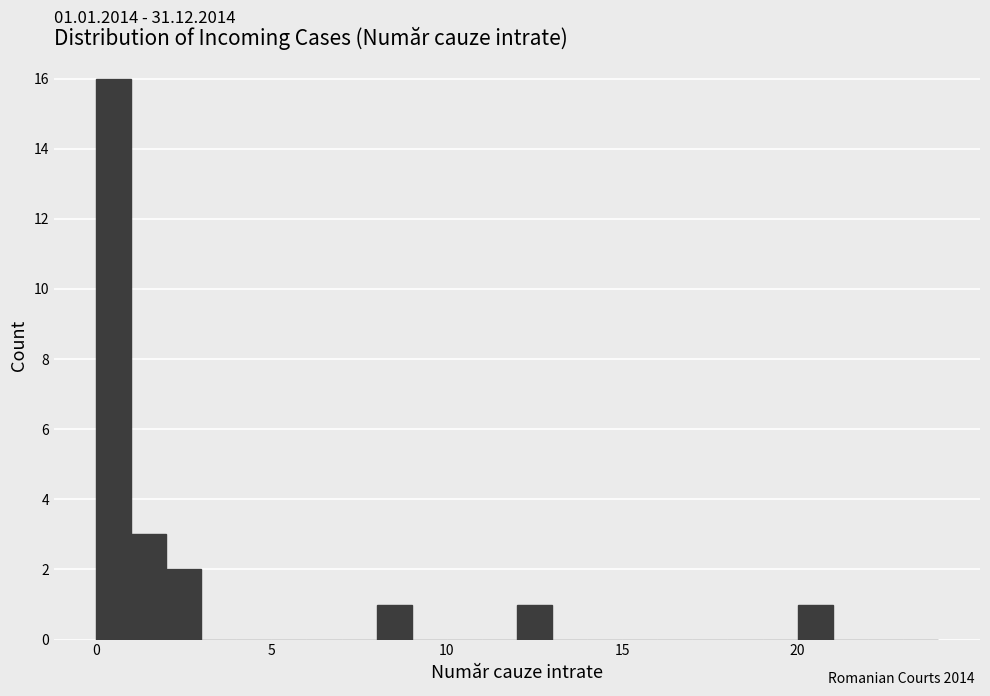

Read against the x-axis, roughly where is the centre of the tallest bar?

0.5